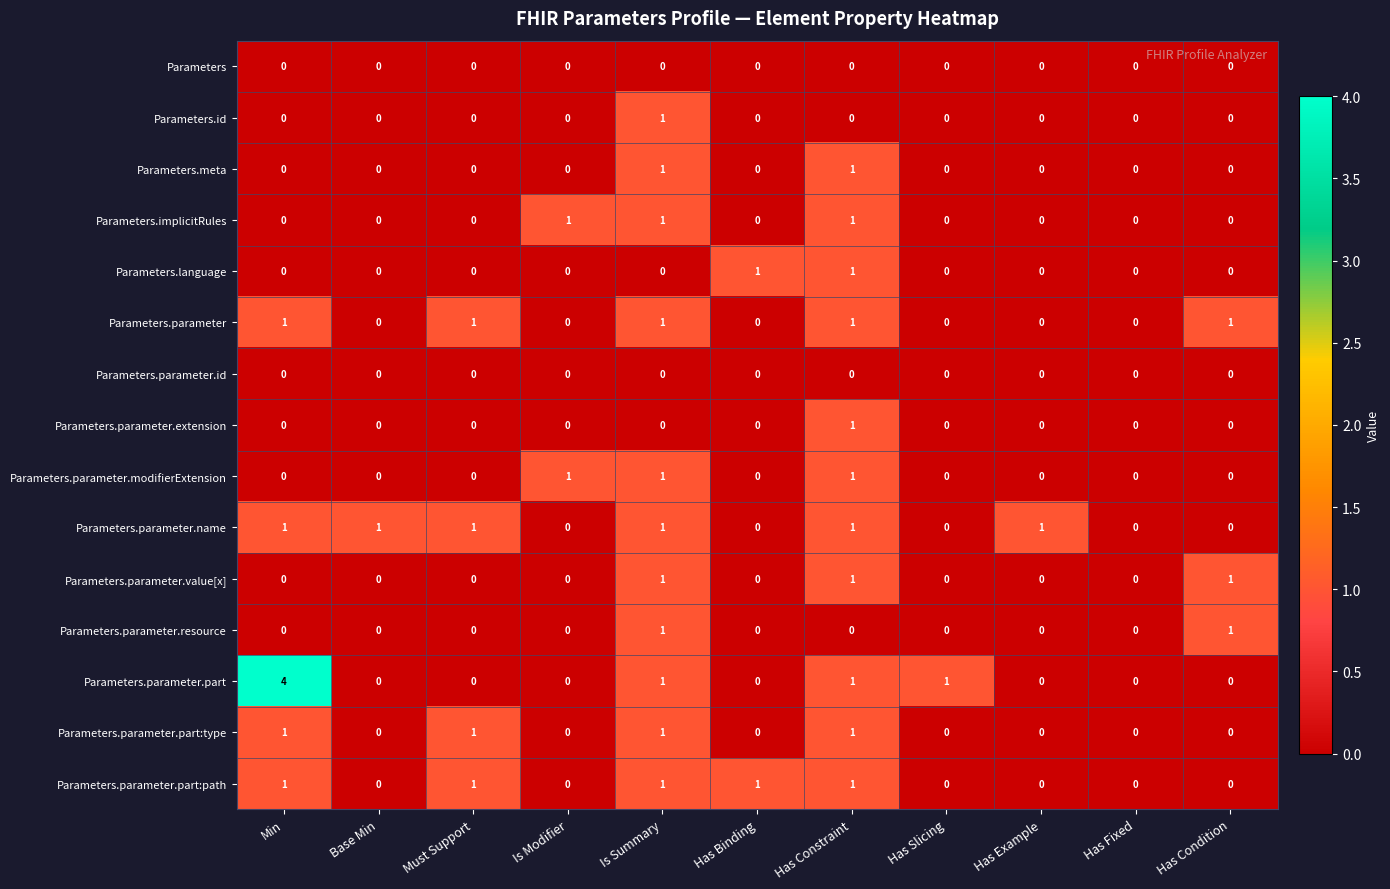

Is it true that Parameters.parameter.name equals 0 at Has Fixed?

True